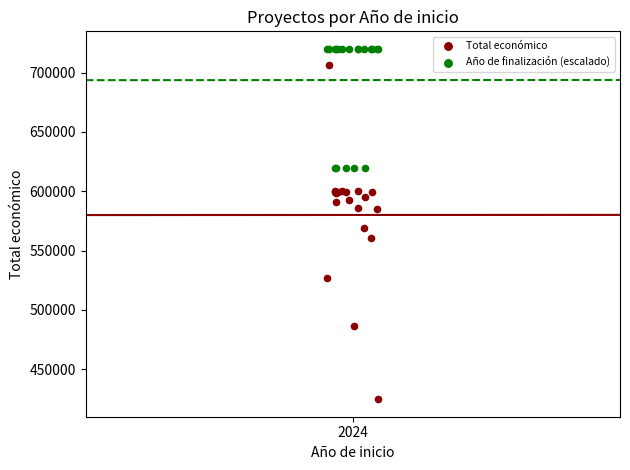

In the Año de finalización (escalado) series, what Y value is closest to 670000?

620000